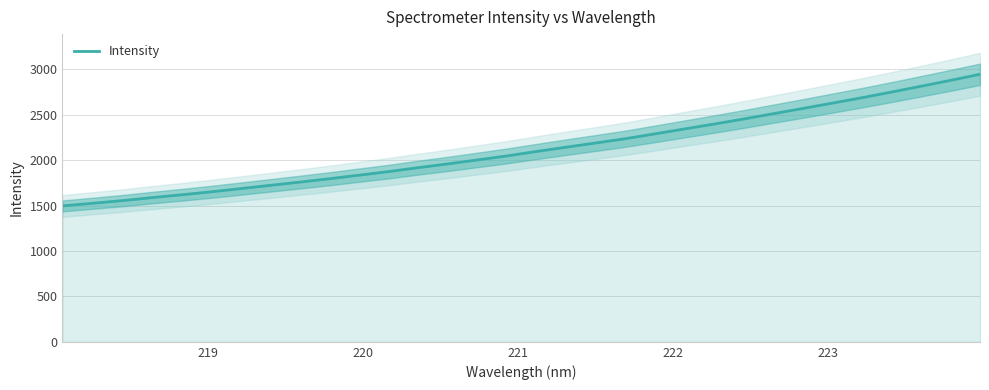

What is the difference between the second highest and second lowest values?

1353.8